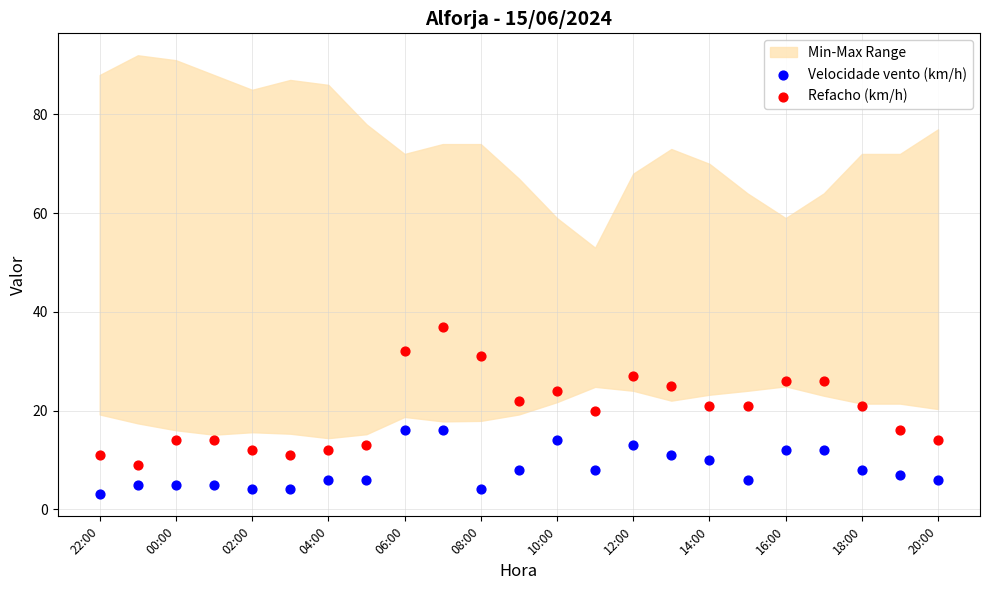

Across all data points, what is the range of Y values (max minus min)?

34